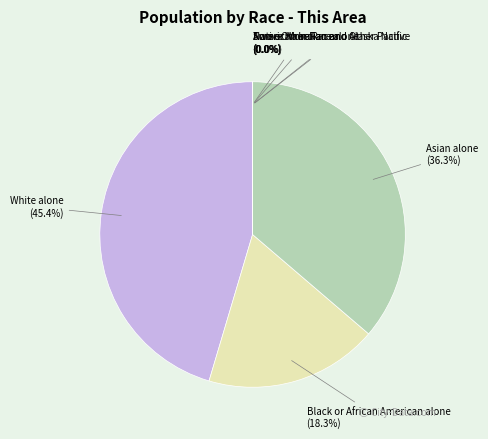

Which category has the biggest portion of the pie?

White alone